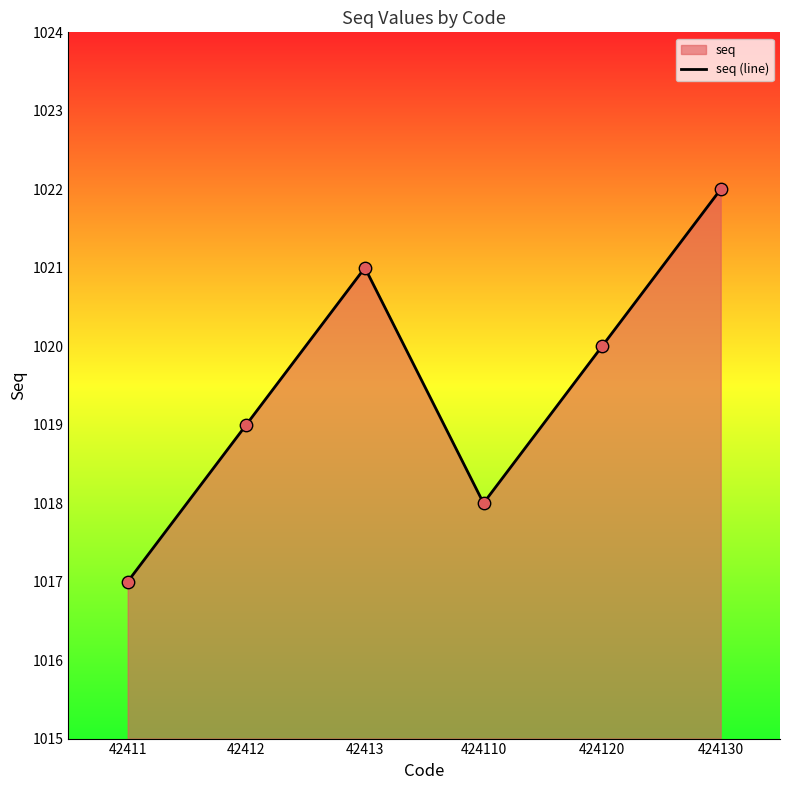

What is the ratio of the value at 42412 to the value at 424110?

1.0